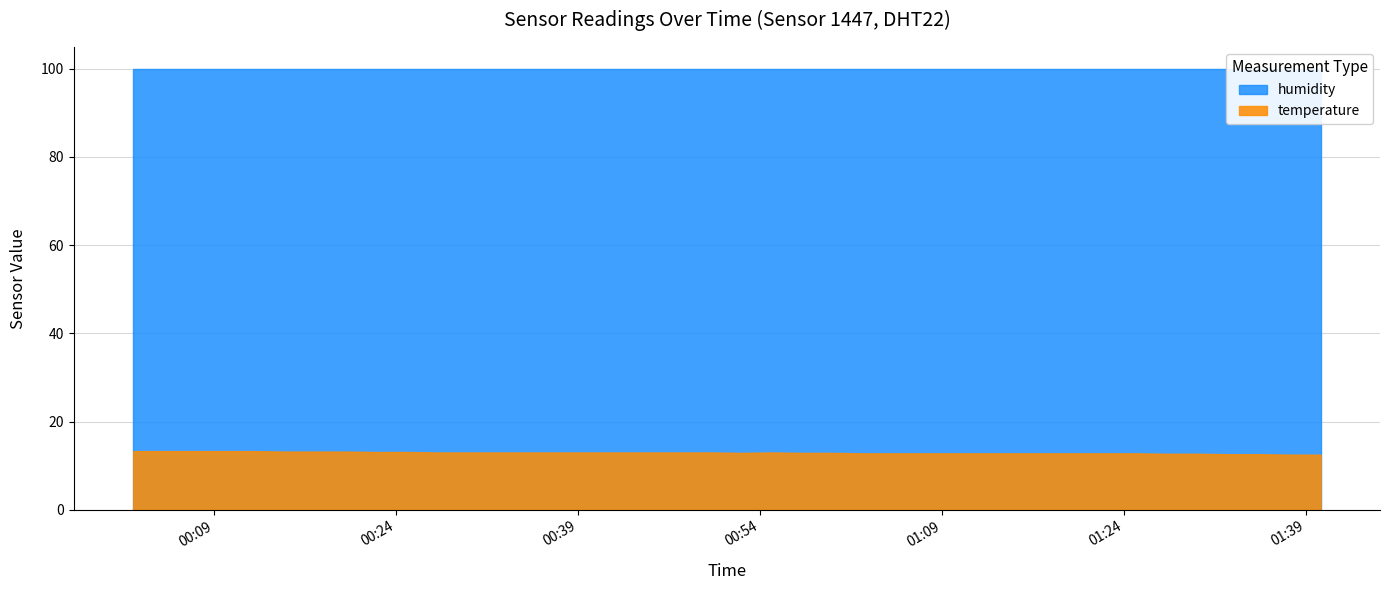

Reading right to left, what are all the values shown in this chart?

temperature: 2023-12-14T01:40:12=12.5	2023-12-14T01:37:41=12.5	2023-12-14T01:35:11=12.6	2023-12-14T01:32:41=12.6	2023-12-14T01:30:08=12.7	2023-12-14T01:27:37=12.7	2023-12-14T01:25:07=12.8	2023-12-14T01:22:37=12.8	2023-12-14T01:20:06=12.8	2023-12-14T01:17:35=12.8	2023-12-14T01:15:02=12.8	2023-12-14T01:12:31=12.8	2023-12-14T01:10:01=12.8	2023-12-14T01:07:31=12.8	2023-12-14T01:05:01=12.8	2023-12-14T01:02:30=12.8	2023-12-14T00:59:58=12.9	2023-12-14T00:57:28=12.9	2023-12-14T00:54:58=13.0	2023-12-14T00:52:28=12.9	2023-12-14T00:49:58=13.0	2023-12-14T00:47:30=13.0	2023-12-14T00:44:58=13.0	2023-12-14T00:42:27=13.0	2023-12-14T00:39:57=13.0	2023-12-14T00:37:27=13.0	2023-12-14T00:34:57=13.0	2023-12-14T00:32:27=13.0	2023-12-14T00:29:54=13.0	2023-12-14T00:27:25=13.0	2023-12-14T00:24:55=13.1	2023-12-14T00:22:25=13.1	2023-12-14T00:19:55=13.2	2023-12-14T00:17:25=13.2	2023-12-14T00:14:52=13.2	2023-12-14T00:12:23=13.3	2023-12-14T00:09:53=13.3	2023-12-14T00:07:23=13.3	2023-12-14T00:04:53=13.3	2023-12-14T00:02:23=13.3
humidity: 2023-12-14T01:40:12=99.9	2023-12-14T01:37:41=99.9	2023-12-14T01:35:11=99.9	2023-12-14T01:32:41=99.9	2023-12-14T01:30:08=99.9	2023-12-14T01:27:37=99.9	2023-12-14T01:25:07=99.9	2023-12-14T01:22:37=99.9	2023-12-14T01:20:06=99.9	2023-12-14T01:17:35=99.9	2023-12-14T01:15:02=99.9	2023-12-14T01:12:31=99.9	2023-12-14T01:10:01=99.9	2023-12-14T01:07:31=99.9	2023-12-14T01:05:01=99.9	2023-12-14T01:02:30=99.9	2023-12-14T00:59:58=99.9	2023-12-14T00:57:28=99.9	2023-12-14T00:54:58=99.9	2023-12-14T00:52:28=99.9	2023-12-14T00:49:58=99.9	2023-12-14T00:47:30=99.9	2023-12-14T00:44:58=99.9	2023-12-14T00:42:27=99.9	2023-12-14T00:39:57=99.9	2023-12-14T00:37:27=99.9	2023-12-14T00:34:57=99.9	2023-12-14T00:32:27=99.9	2023-12-14T00:29:54=99.9	2023-12-14T00:27:25=99.9	2023-12-14T00:24:55=99.9	2023-12-14T00:22:25=99.9	2023-12-14T00:19:55=99.9	2023-12-14T00:17:25=99.9	2023-12-14T00:14:52=99.9	2023-12-14T00:12:23=99.9	2023-12-14T00:09:53=99.9	2023-12-14T00:07:23=99.9	2023-12-14T00:04:53=99.9	2023-12-14T00:02:23=99.9